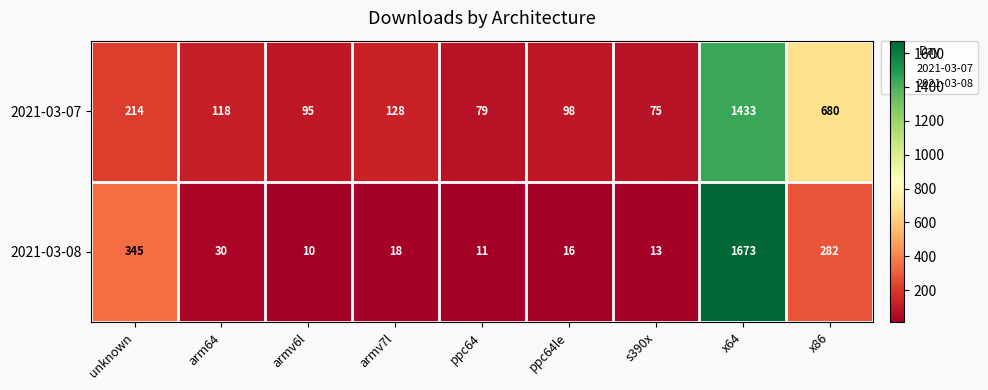

Is it true that 2021-03-07 equals 79 at ppc64?

True